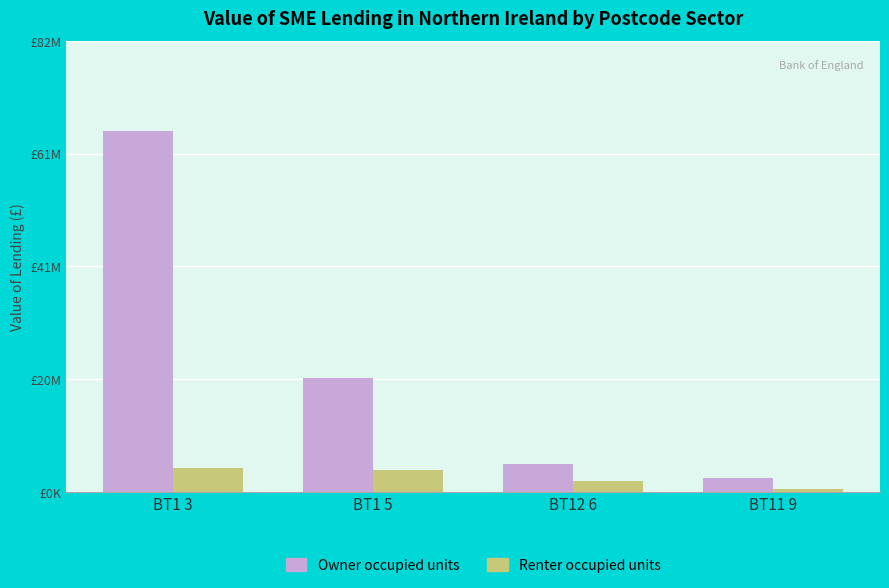

Reading right to left, what are all the values shown in this chart?

Owner occupied units: 2424867.7	5081442.4	20656362.5	65295819.4
Renter occupied units: 448006.7	2043535.2	3943249.2	4239805.6